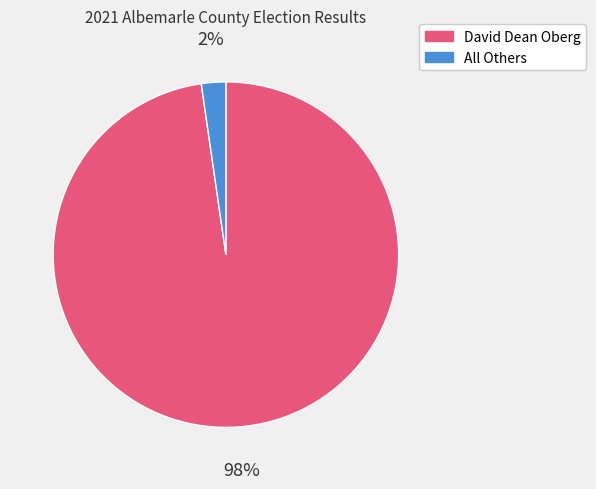

Between All Others and David Dean Oberg, which is larger?

David Dean Oberg